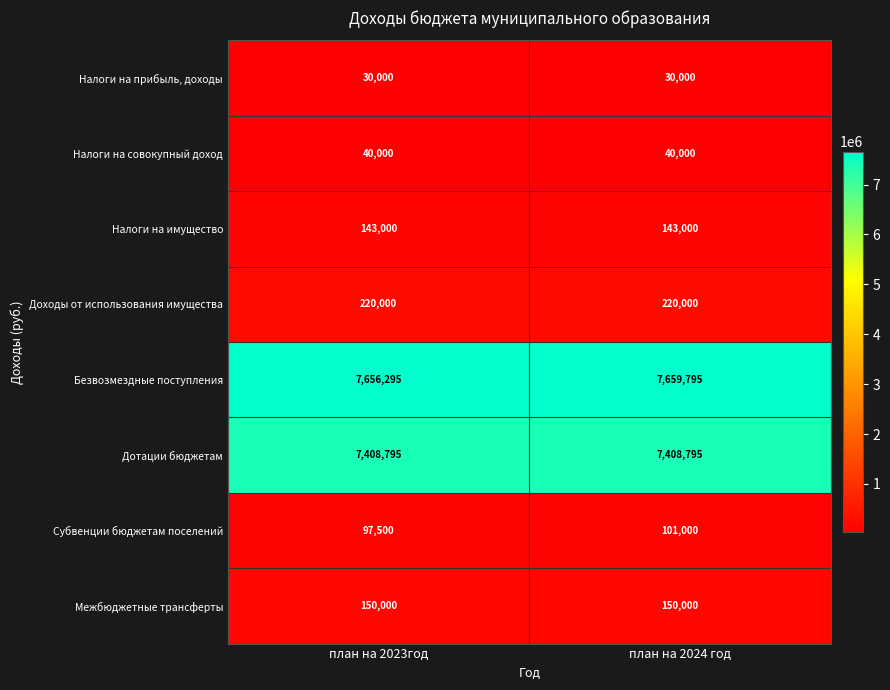

What is the average value of the Налоги на прибыль, доходы series?

30000